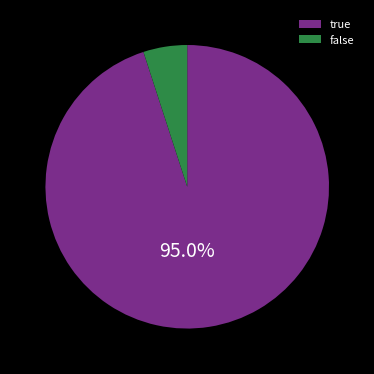

Which category accounts for the majority?

true